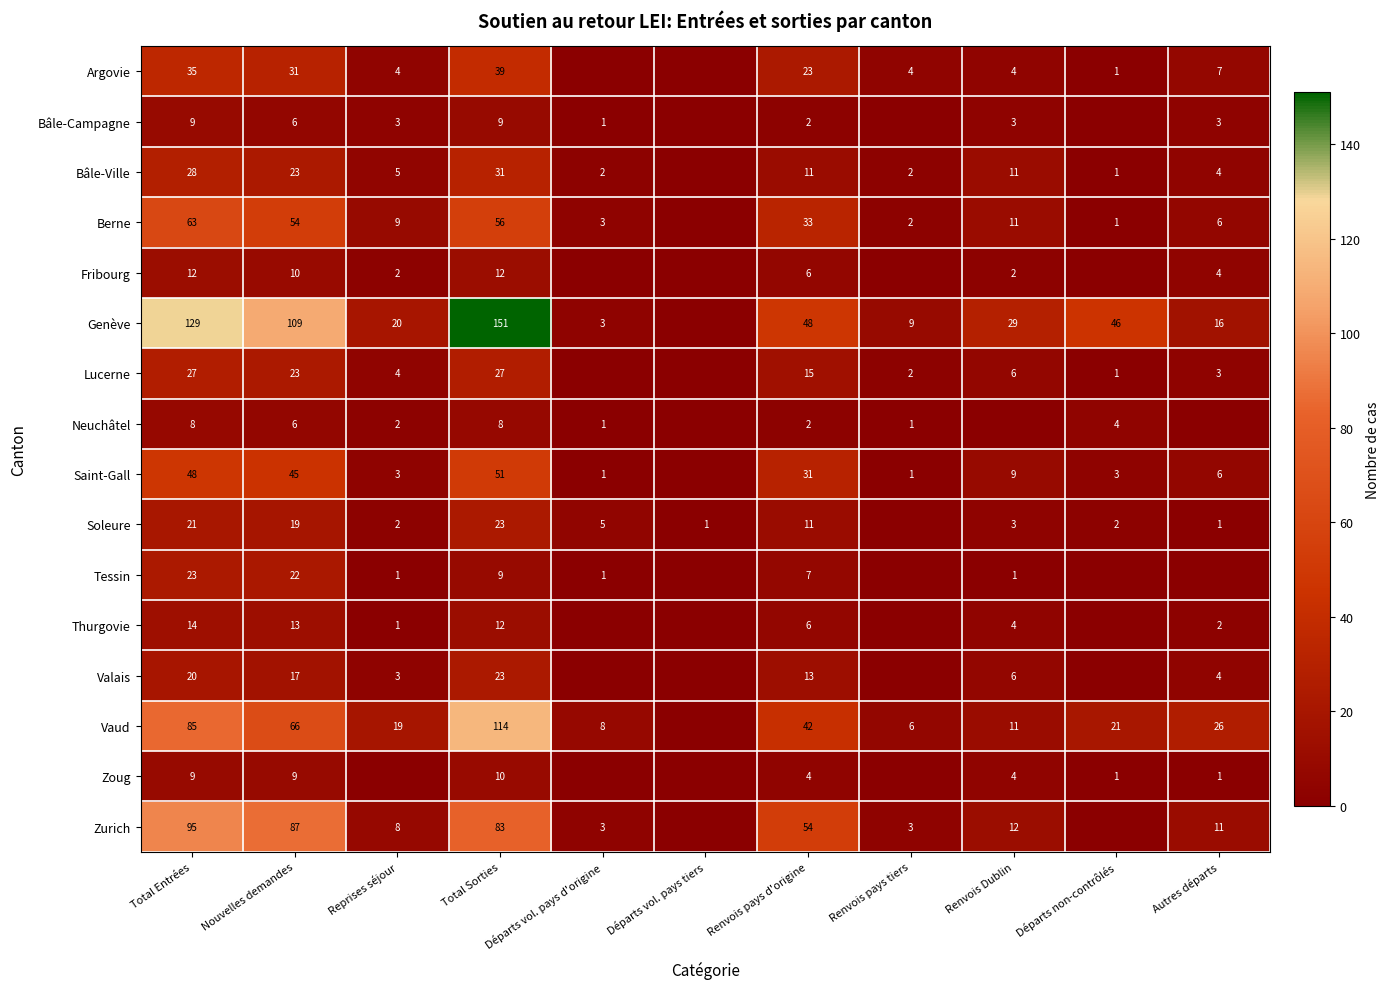

What is the total value across all series at Total Sorties?

658